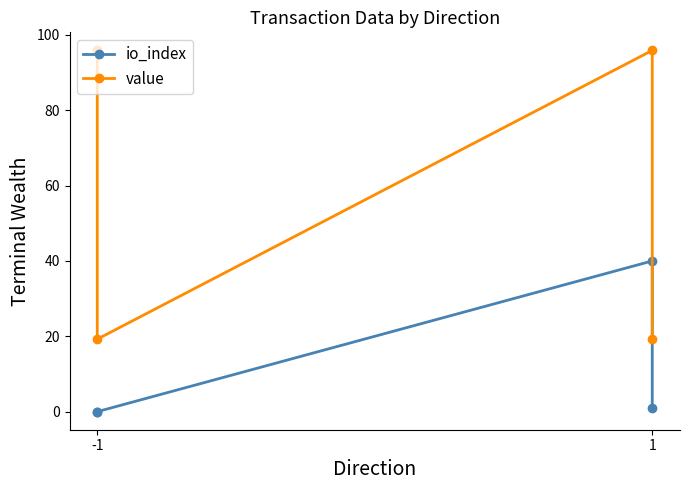

True or false: io_index and value intersect in this chart.

False